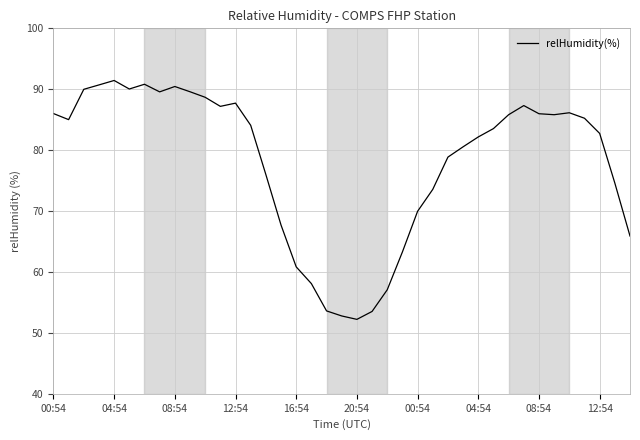

True or false: there are more than 1 points higher than both neighbors.

True